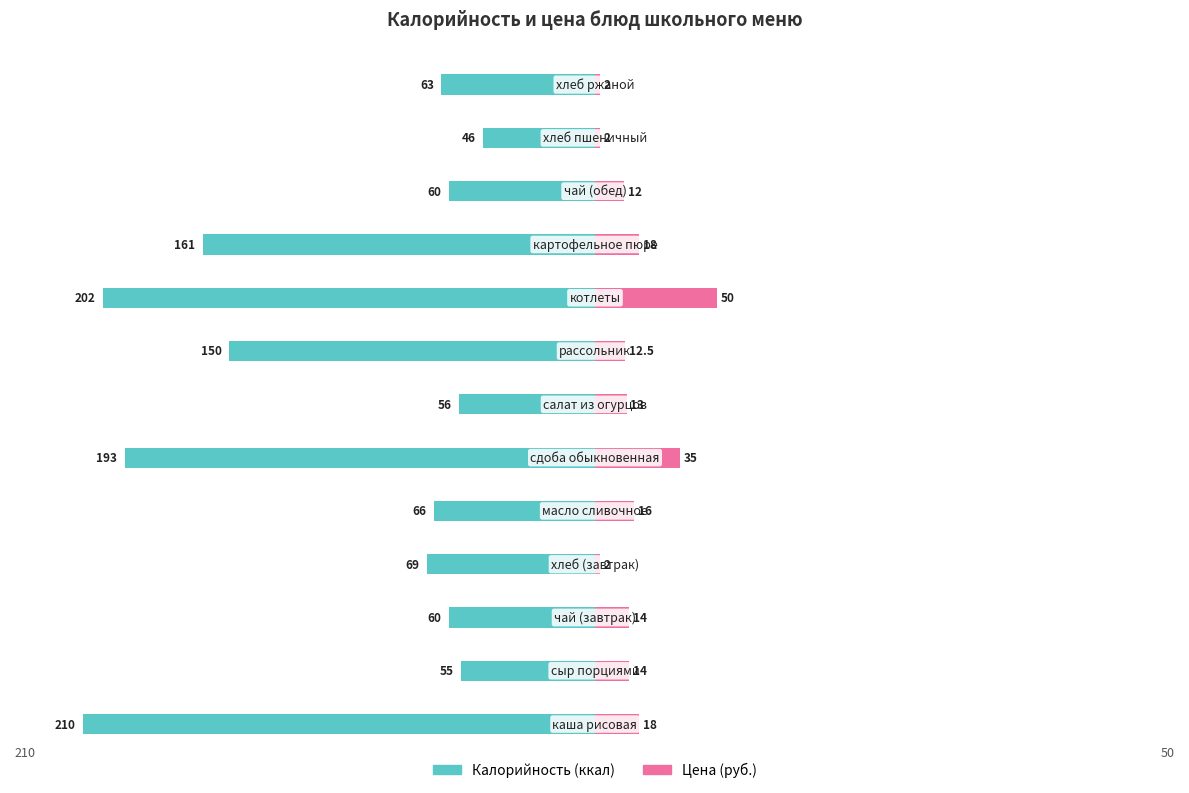

How many values in the Цена (руб.) series are below 14?

6